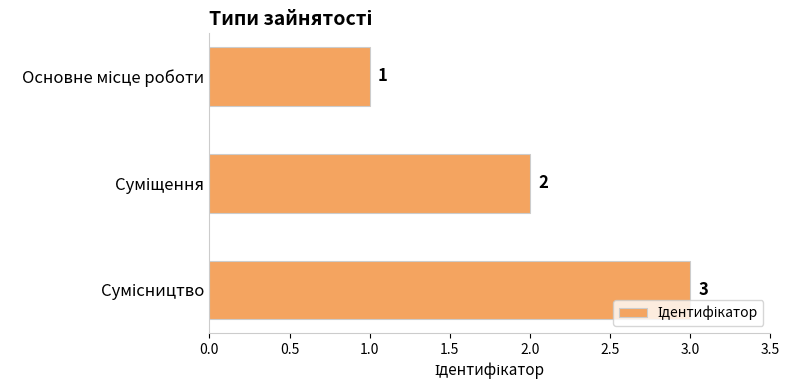

What is the maximum value shown in the chart?

3